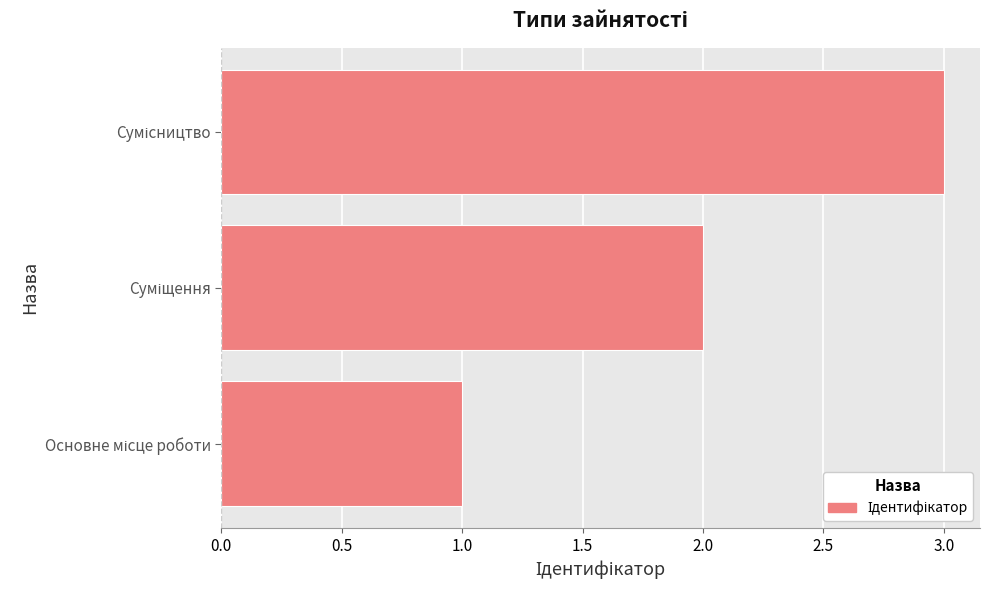

What is the maximum value shown in the chart?

3